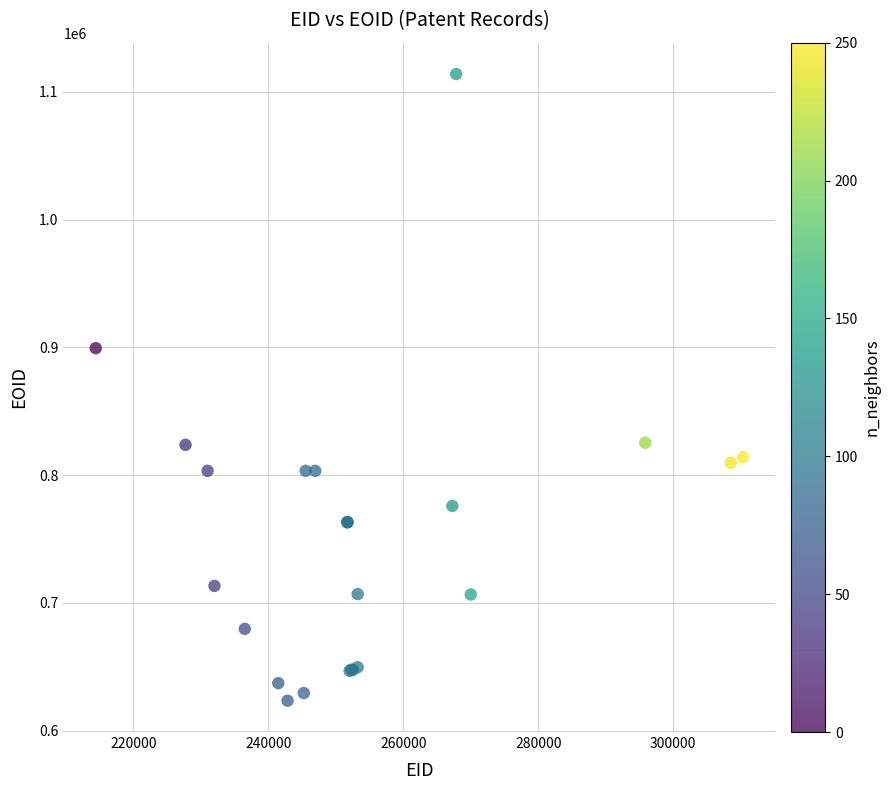

What Y value in the scatter plot is closest to 868778?

899425